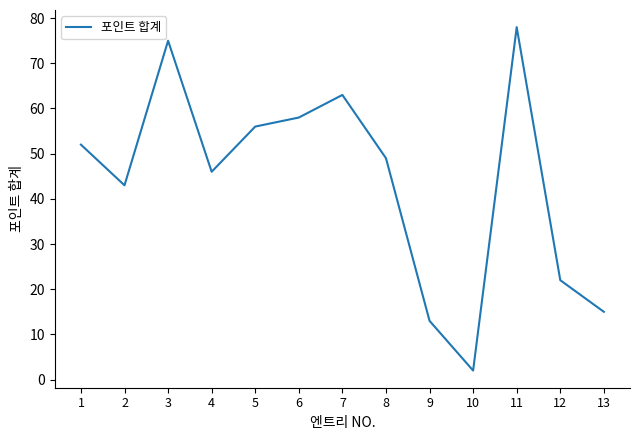

At which category does the data reach its first local valley?

2